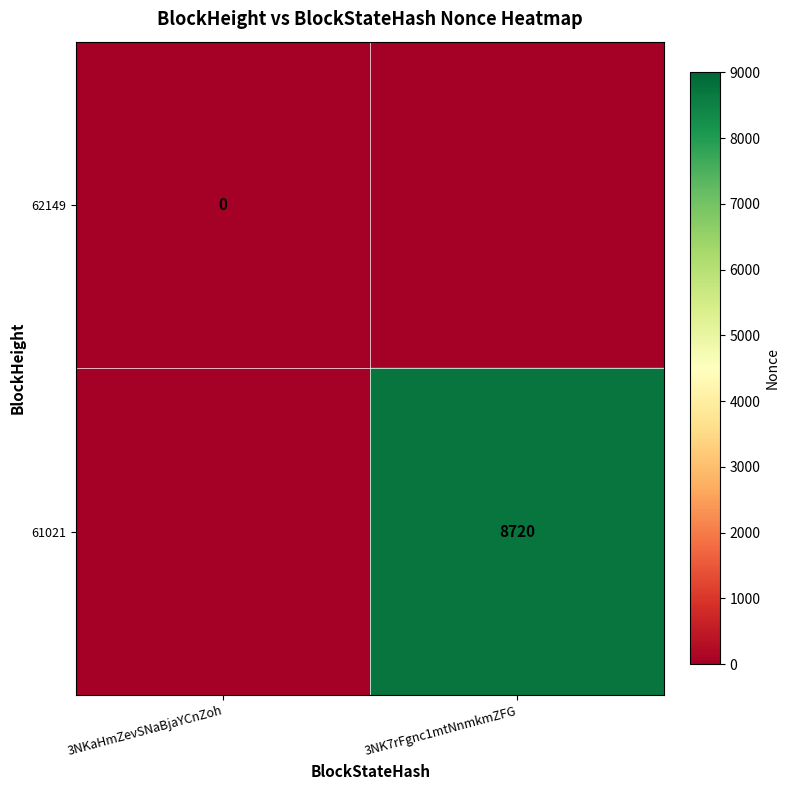

The 61021 series shows 8720 at 3NK7rFgnc1mtNnmkmZFG. True or false?

True